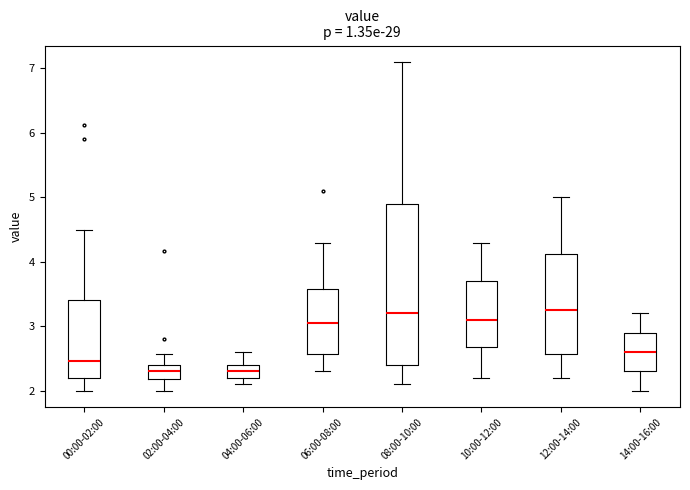

Comparing the boxes themselves (not the whiskers), which one is the tallest?

08:00-10:00